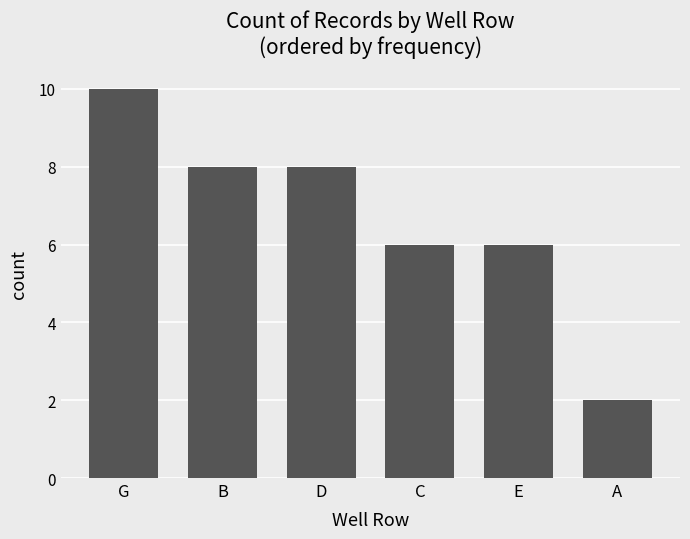

What is the change in value from B to E?

-2